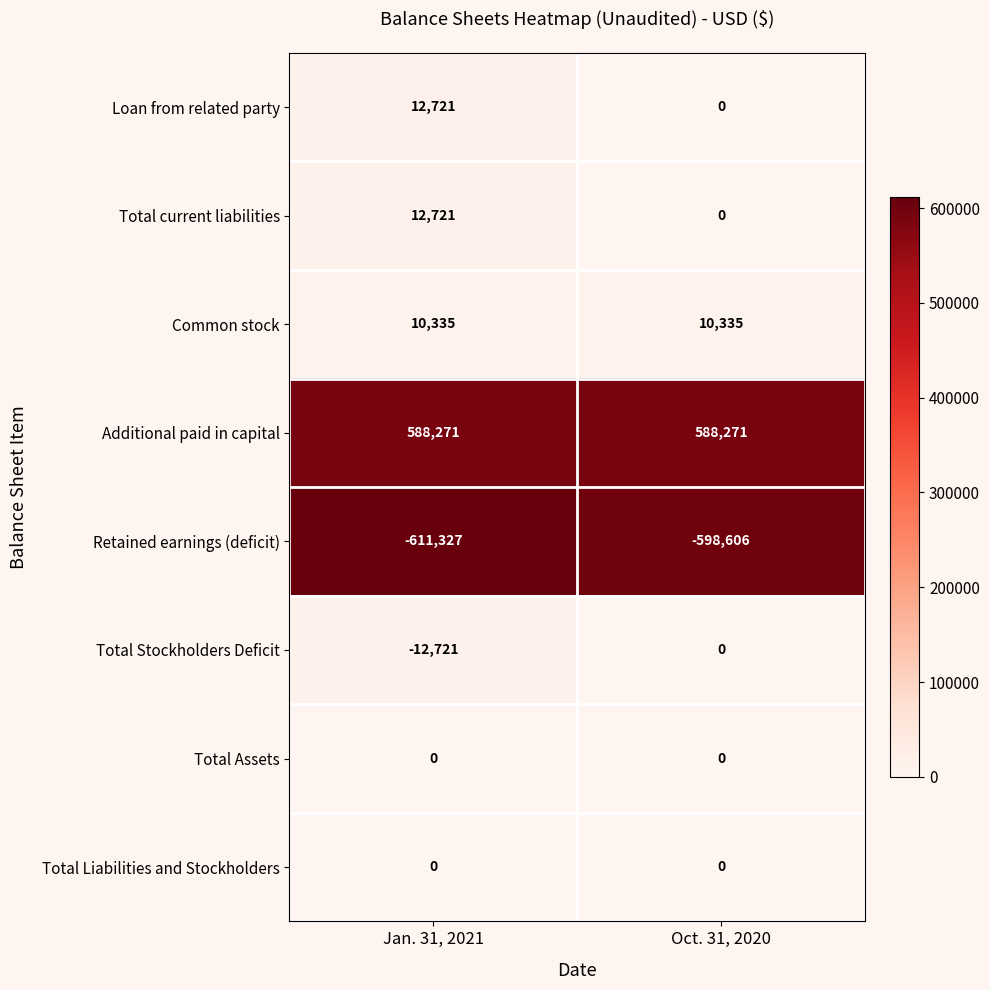

At how many categories does at least one series exceed 547132?

2